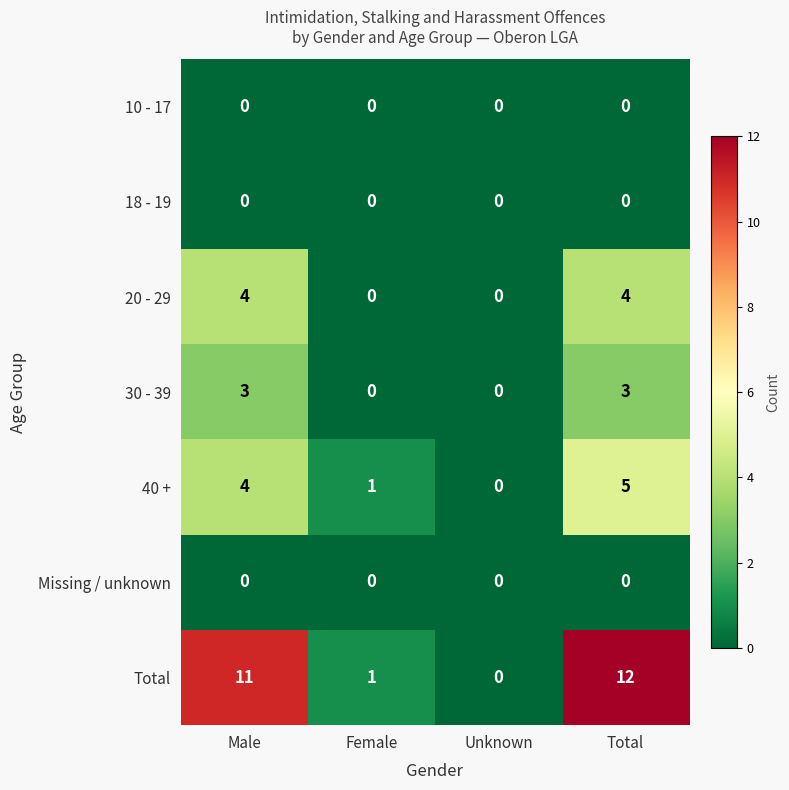

Reading left to right, what are all the values shown in this chart?

10 - 17: Male=0	Female=0	Unknown=0	Total=0
18 - 19: Male=0	Female=0	Unknown=0	Total=0
20 - 29: Male=4	Female=0	Unknown=0	Total=4
30 - 39: Male=3	Female=0	Unknown=0	Total=3
40 +: Male=4	Female=1	Unknown=0	Total=5
Missing / unknown: Male=0	Female=0	Unknown=0	Total=0
Total: Male=11	Female=1	Unknown=0	Total=12